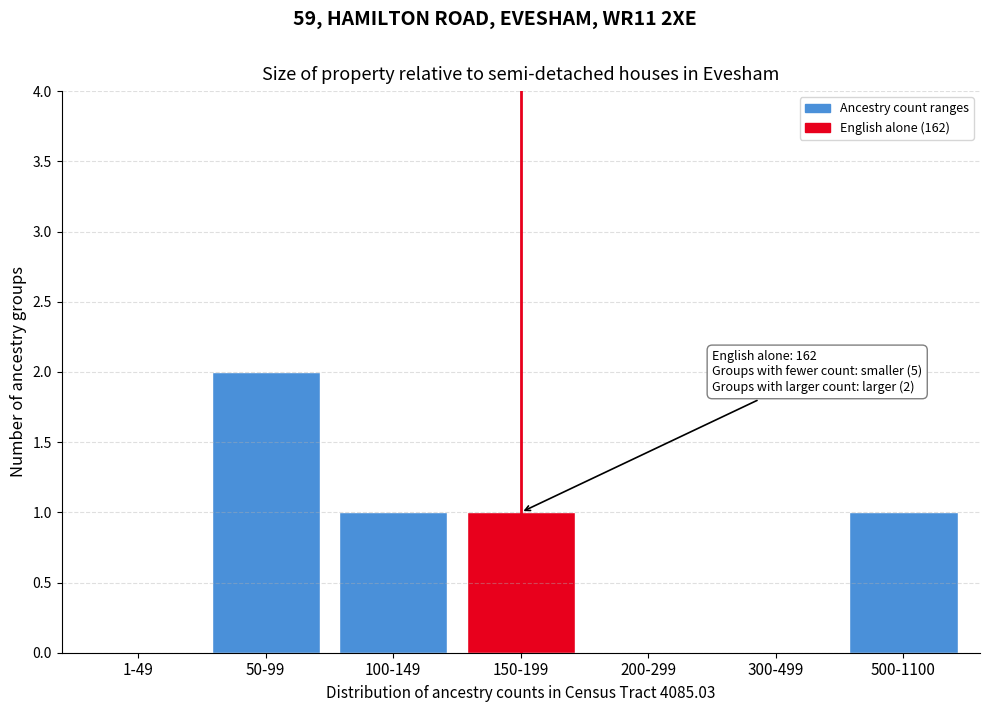

Reading left to right, transcribe all the data shown in this chart.

1-49=0	50-99=2	100-149=1	150-199=1	200-299=0	300-499=0	500-1100=1